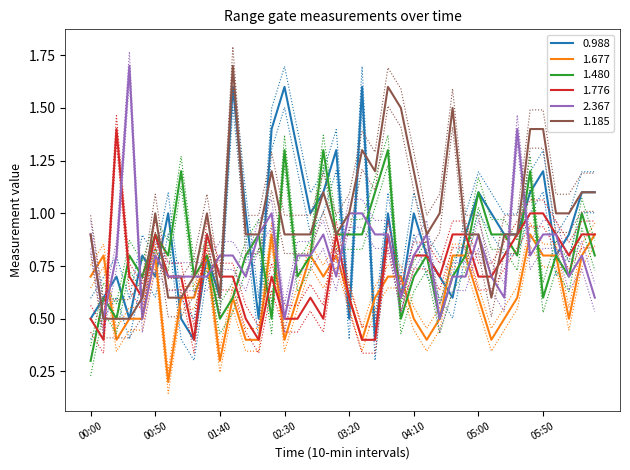

Between 03:20 and 05:10, which series saw the biggest shift?

0.988